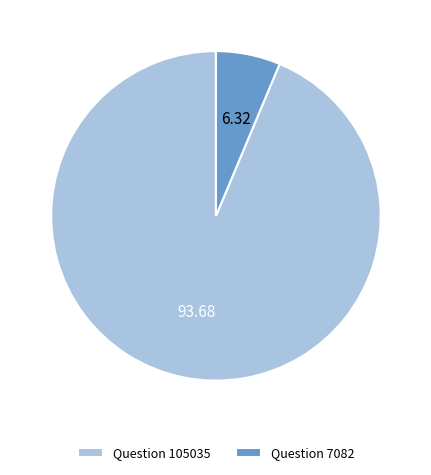

What is the largest slice in the pie chart?

Question 105035